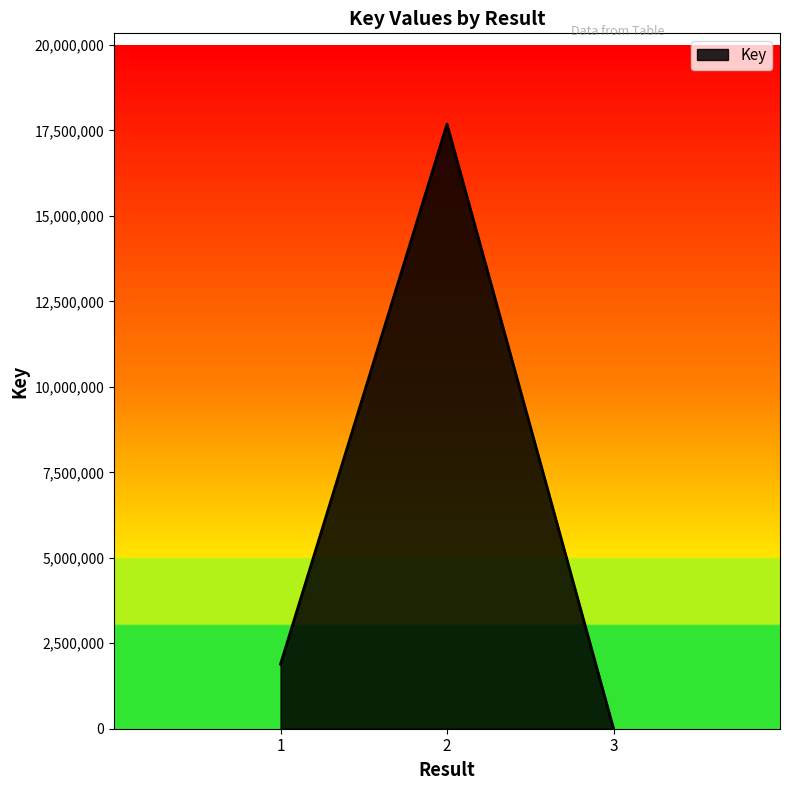

Reading right to left, what are all the values shown in this chart?

7081	17686311	1888604